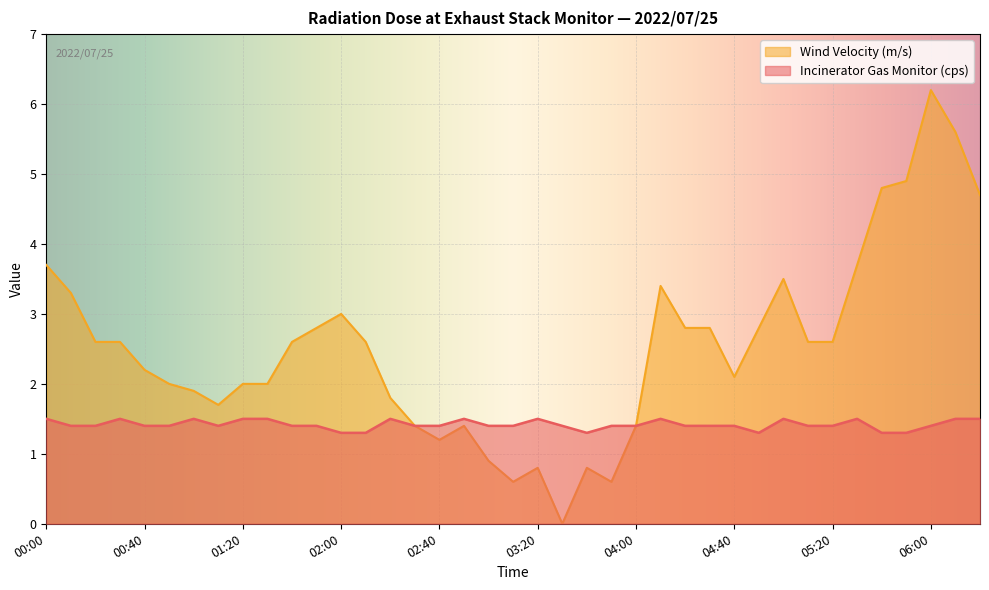

Between 01:40 and 03:00, which series saw the biggest shift?

Wind Velocity (m/s)